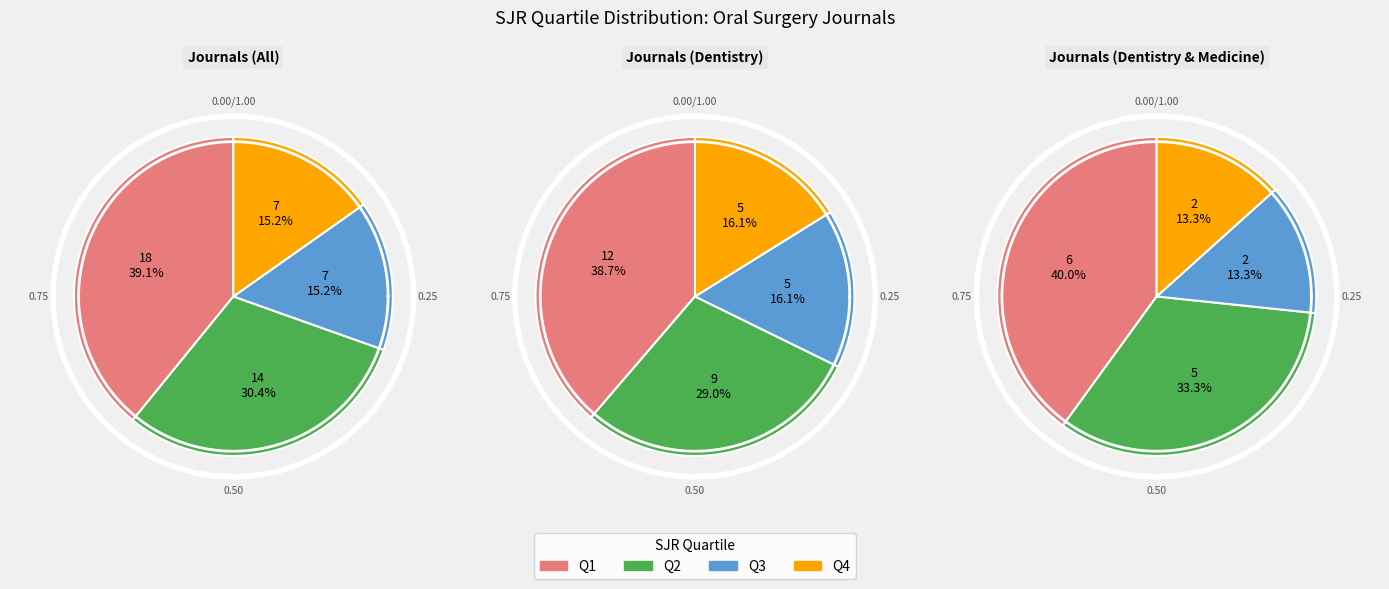

How many slices are in this pie chart?

4